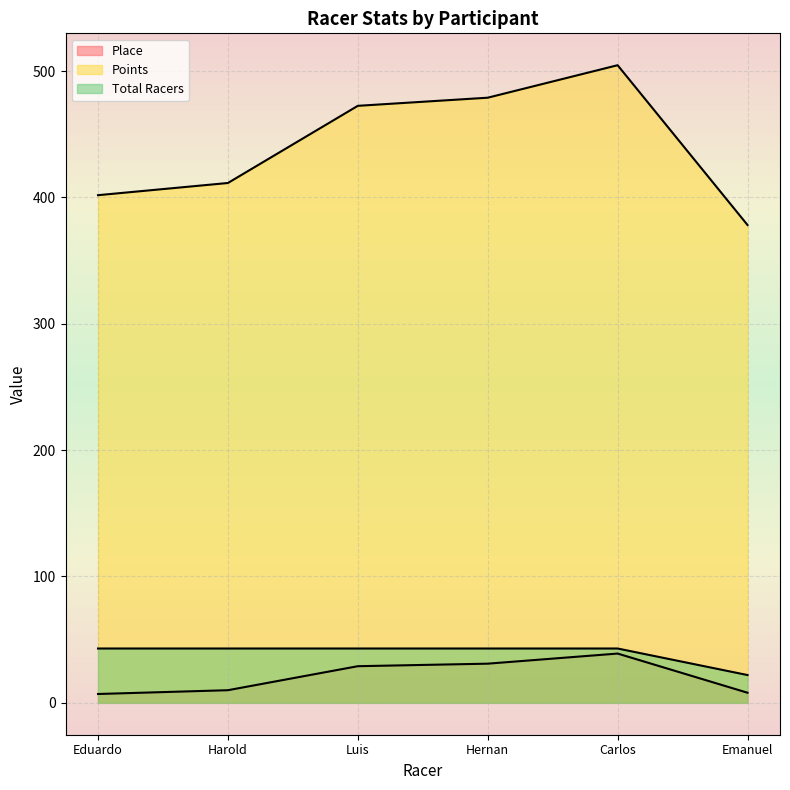

True or false: Place and Points cross at least once.

False